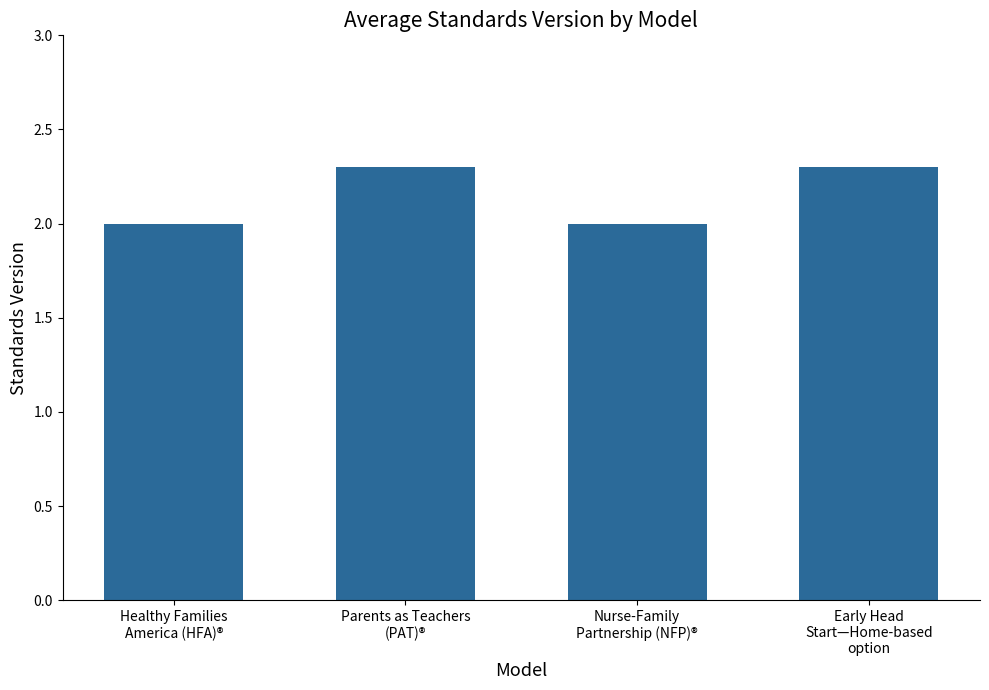

What is the maximum value shown in the chart?

2.3